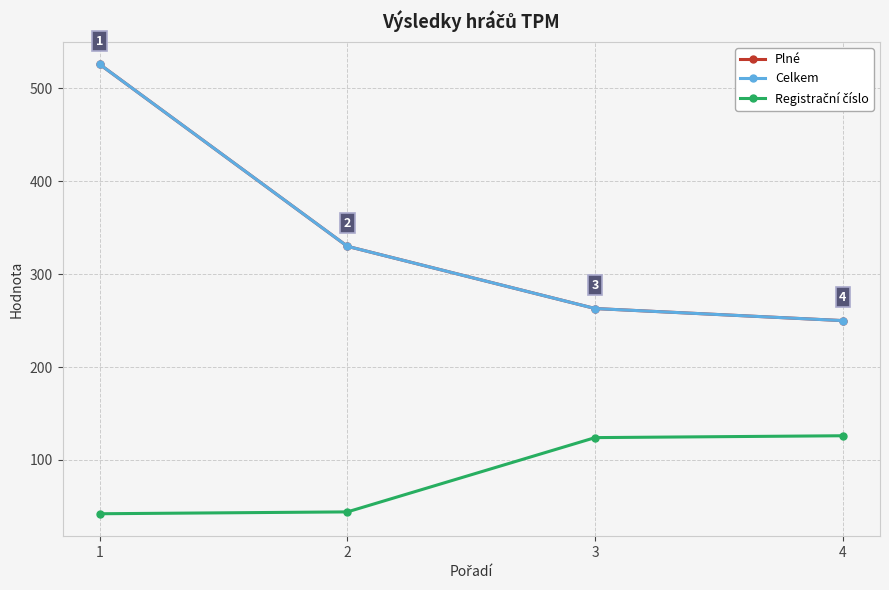

At which category is the sum across all series the highest?

1